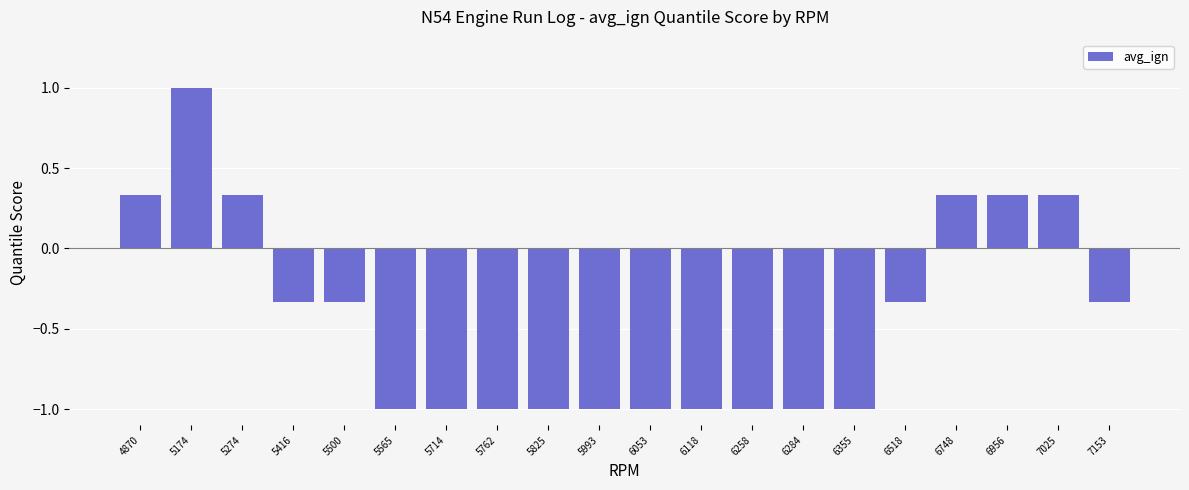

What is the average value?

-0.4